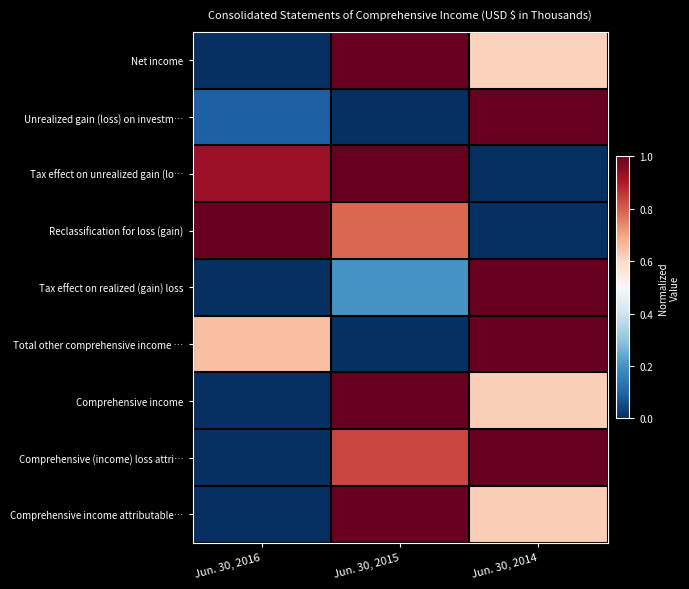

Which has a higher value, Jun. 30, 2015 or Jun. 30, 2014?

Jun. 30, 2015